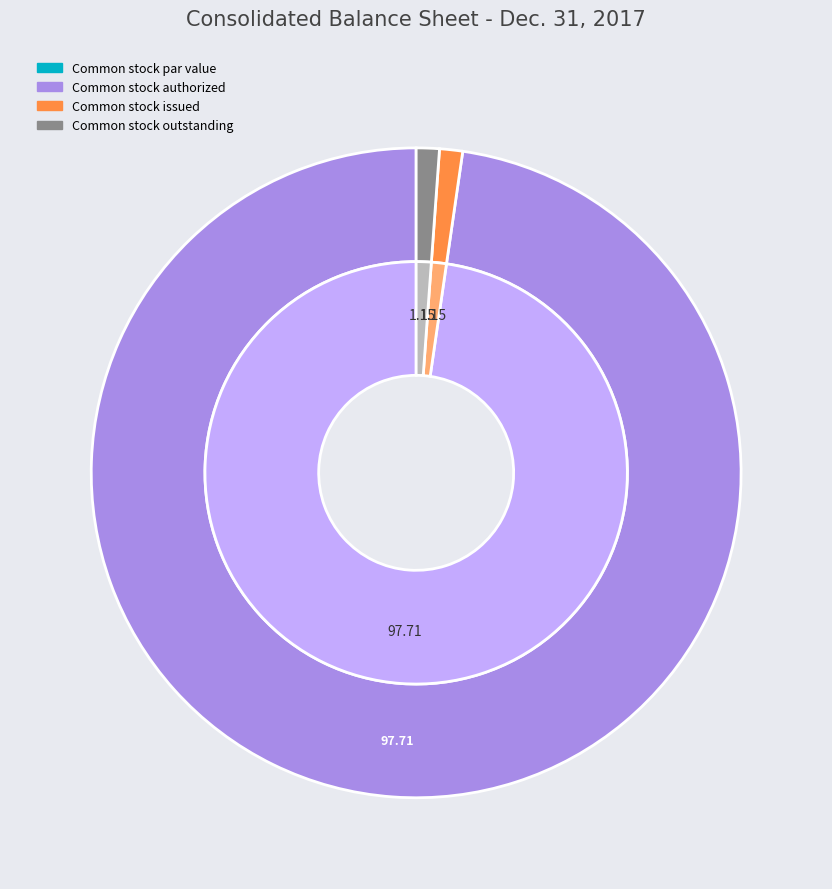

Count the number of slices in the pie.

4